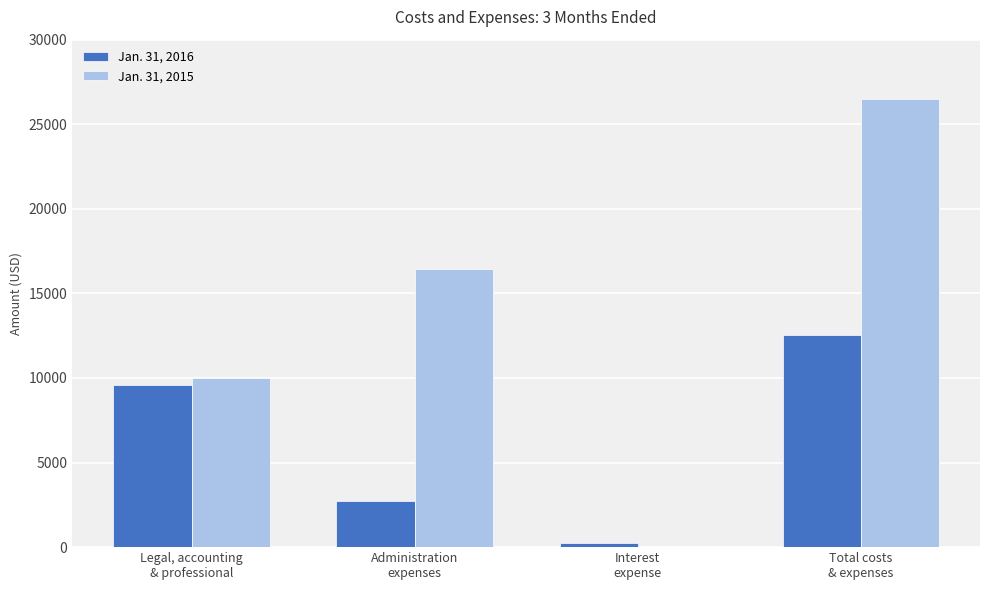

The Jan. 31, 2015 series shows 5789 at Legal, accounting
& professional. True or false?

False